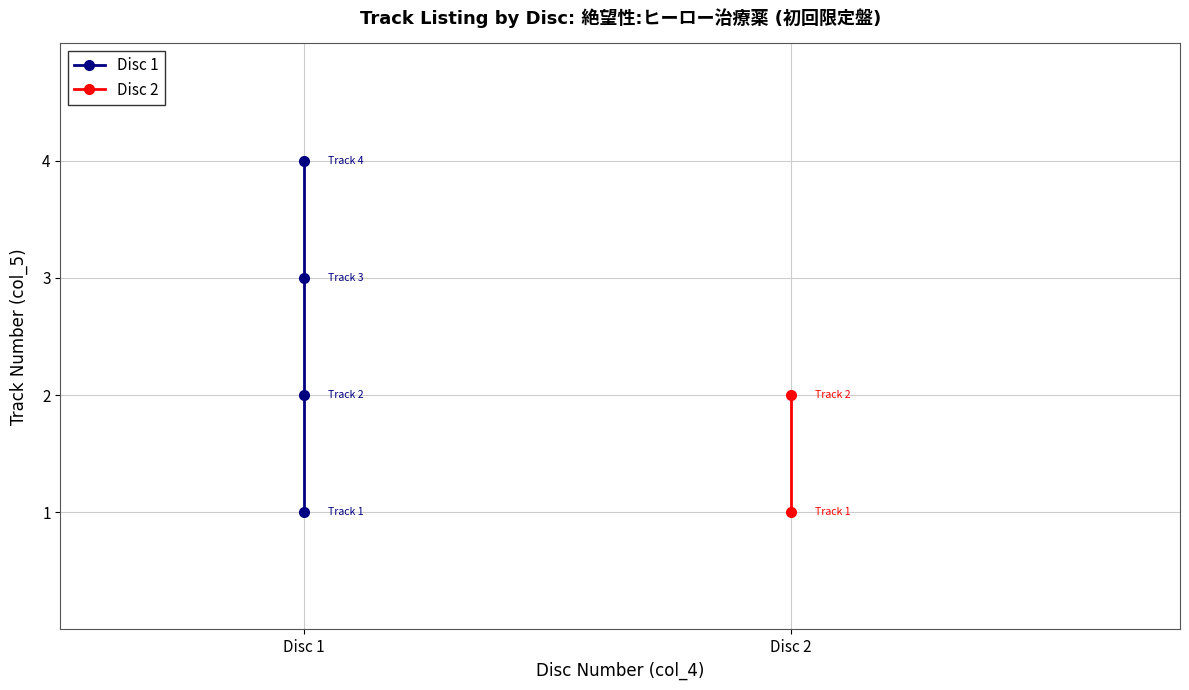

The chart shows a value of 2 at Disc 1. True or false?

True